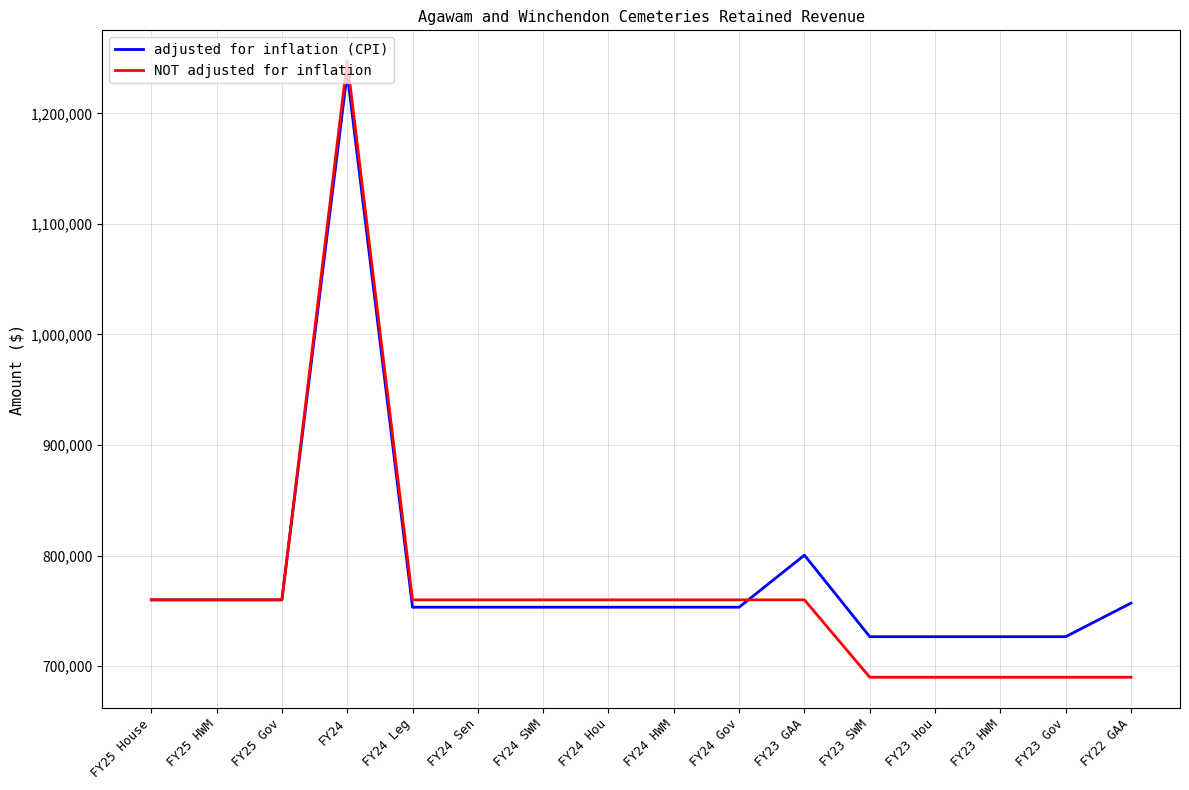

What is the spread (max minus min) of values at FY23 SWM?

36701